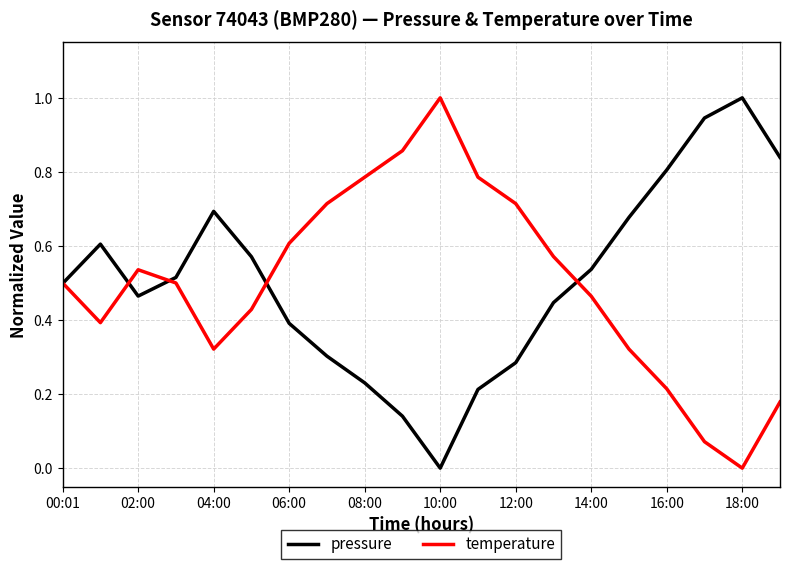

What is the highest value of the temperature series?

1.0